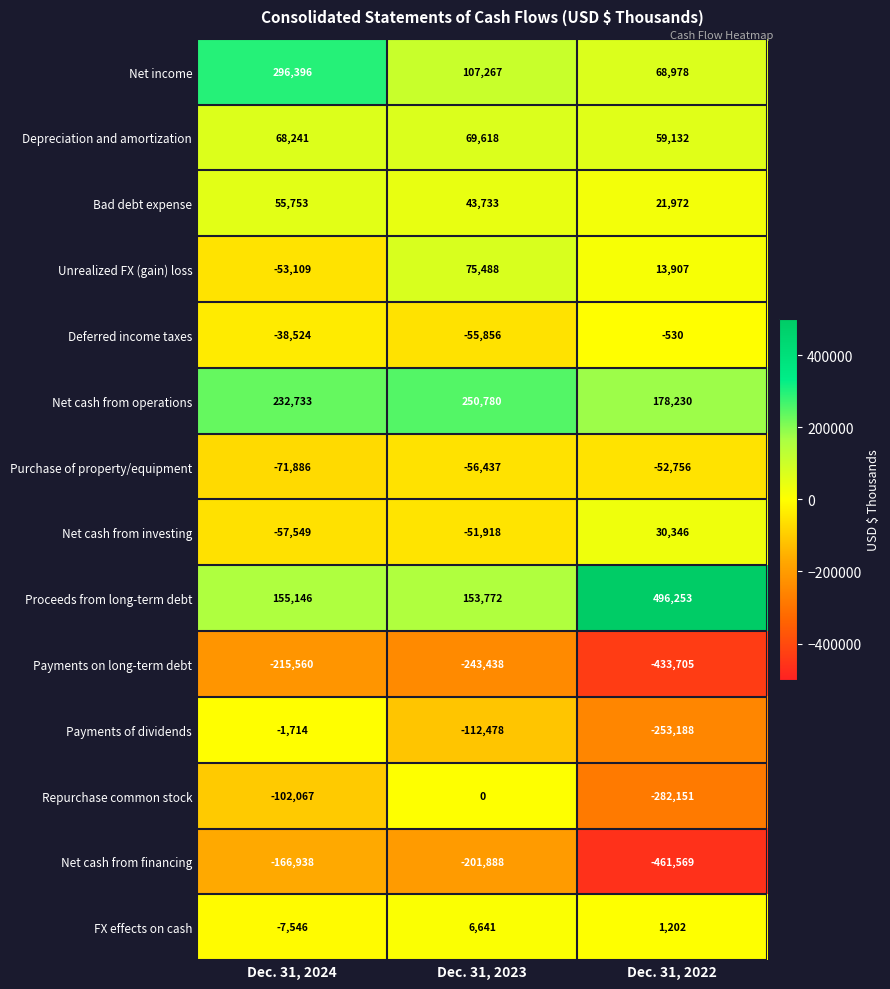

List the series in order of their peak value, highest first.

Proceeds from long-term debt, Net income, Net cash from operations, Unrealized FX (gain) loss, Depreciation and amortization, Bad debt expense, Net cash from investing, FX effects on cash, Repurchase common stock, Deferred income taxes, Payments of dividends, Purchase of property/equipment, Net cash from financing, Payments on long-term debt